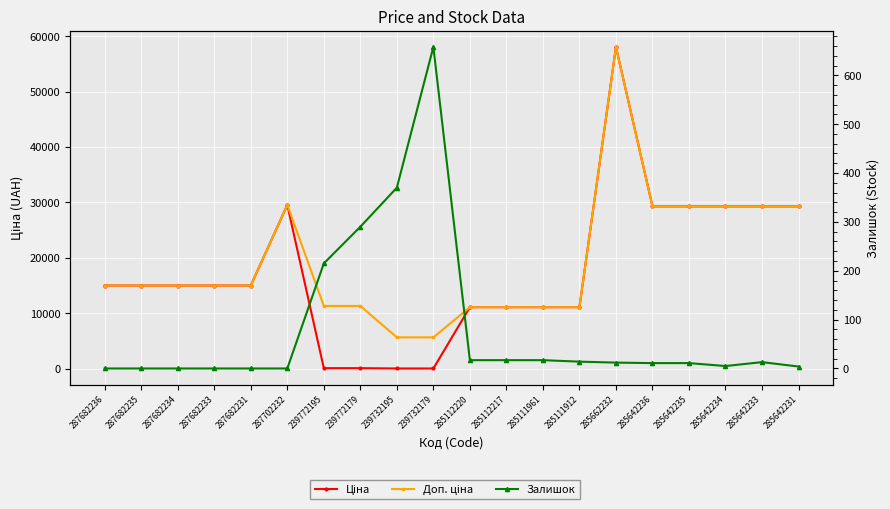

At how many categories does at least one series exceed 37863?

1